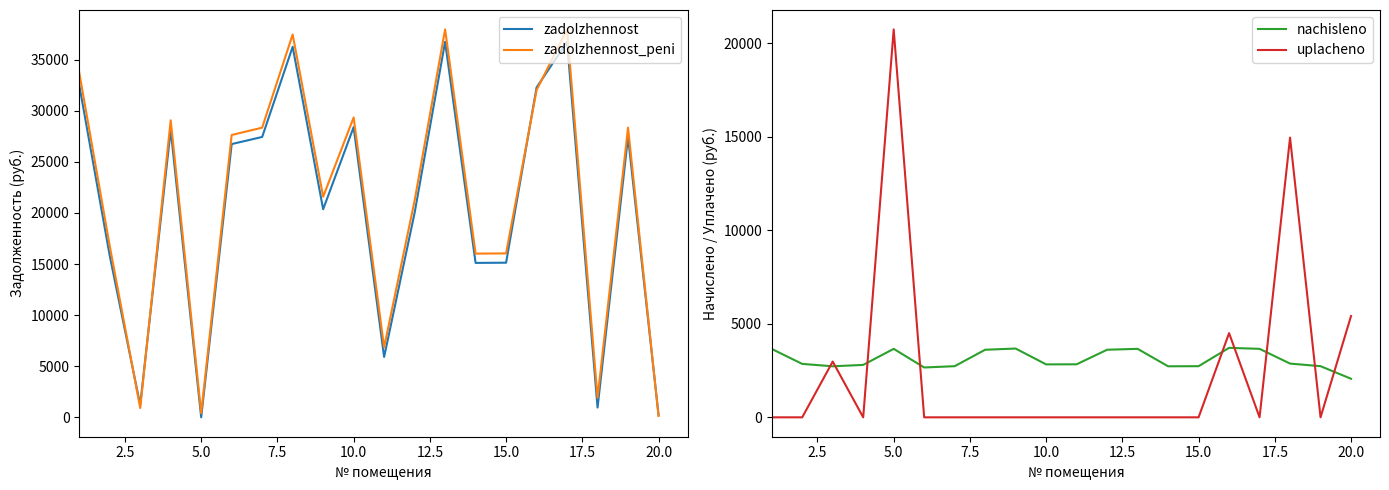

What is the maximum value shown in the chart?

37963.7